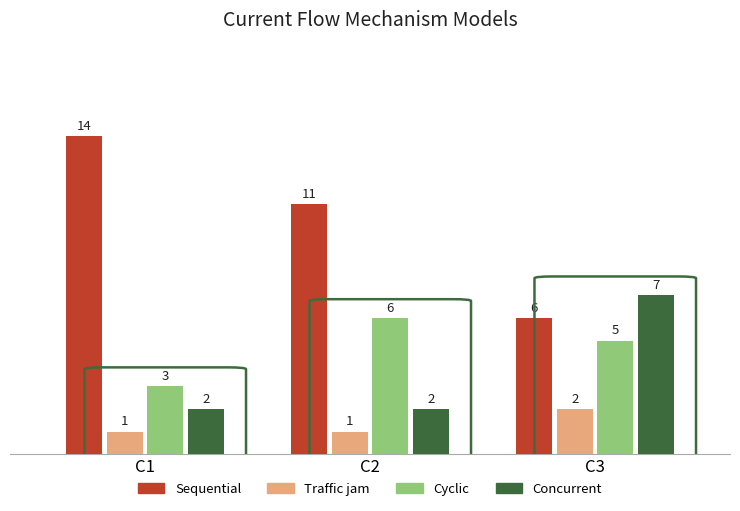

What is the value of the Sequential bar at the 3rd from the left?

6